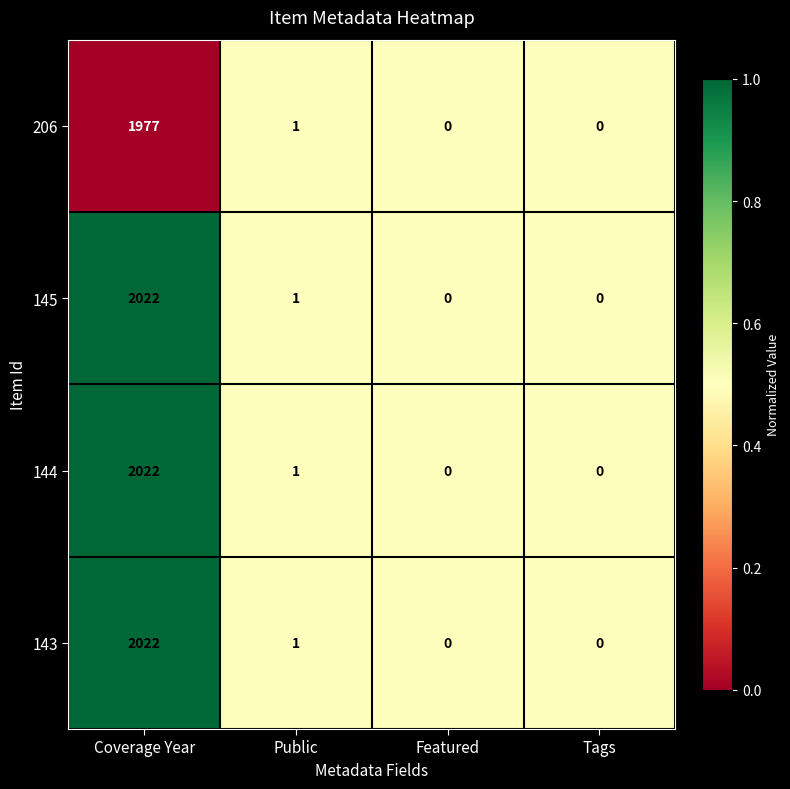

Count the number of categories in the chart.

4